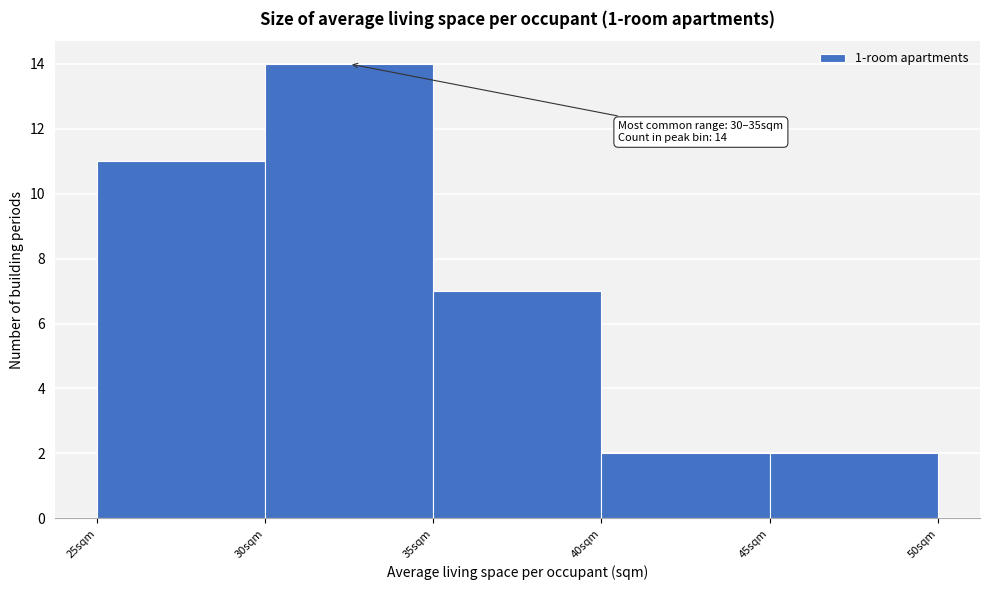

Over which range of the x-axis is the bar tallest?

30 to 35